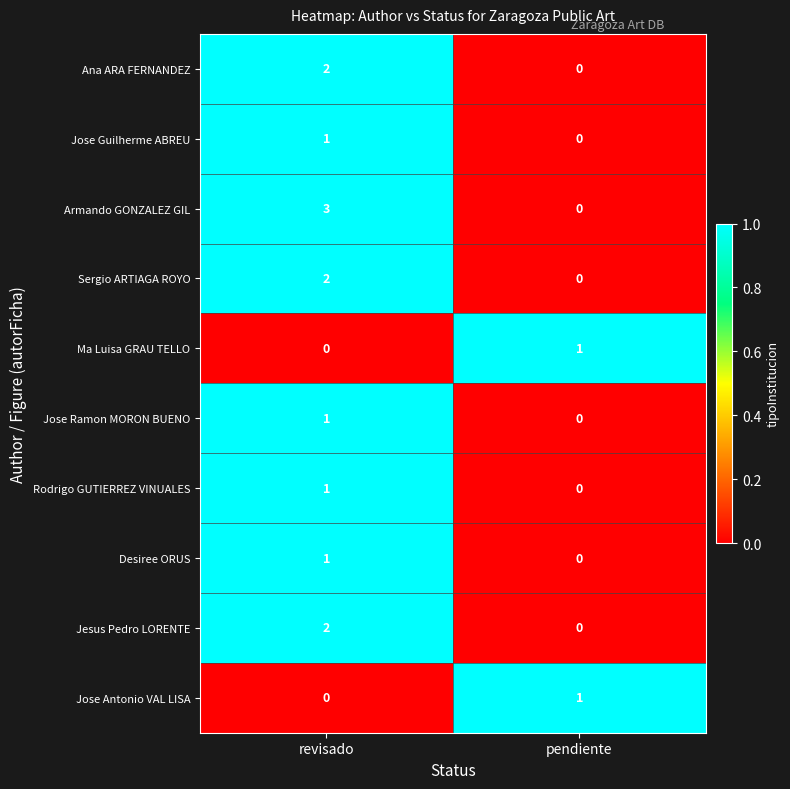

What is the sum of all Armando GONZALEZ GIL values?

3